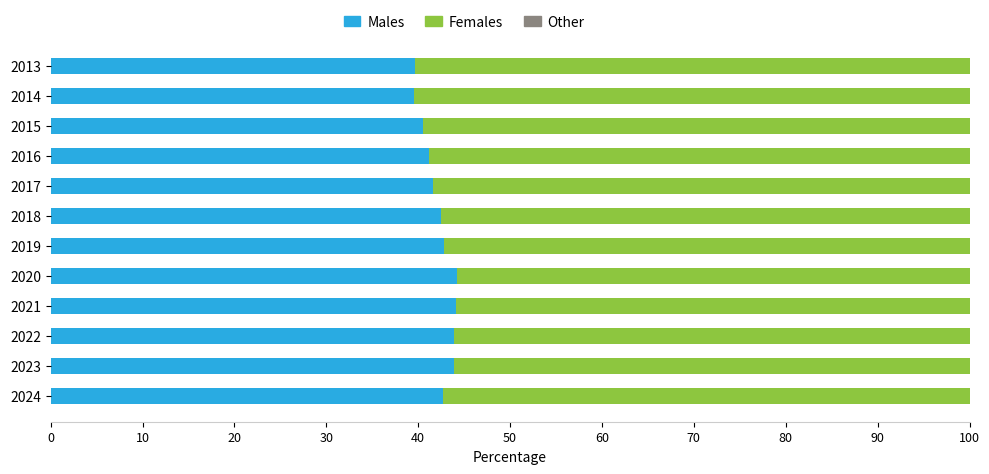

True or false: Males has a value of 43.9 at 2022.

True